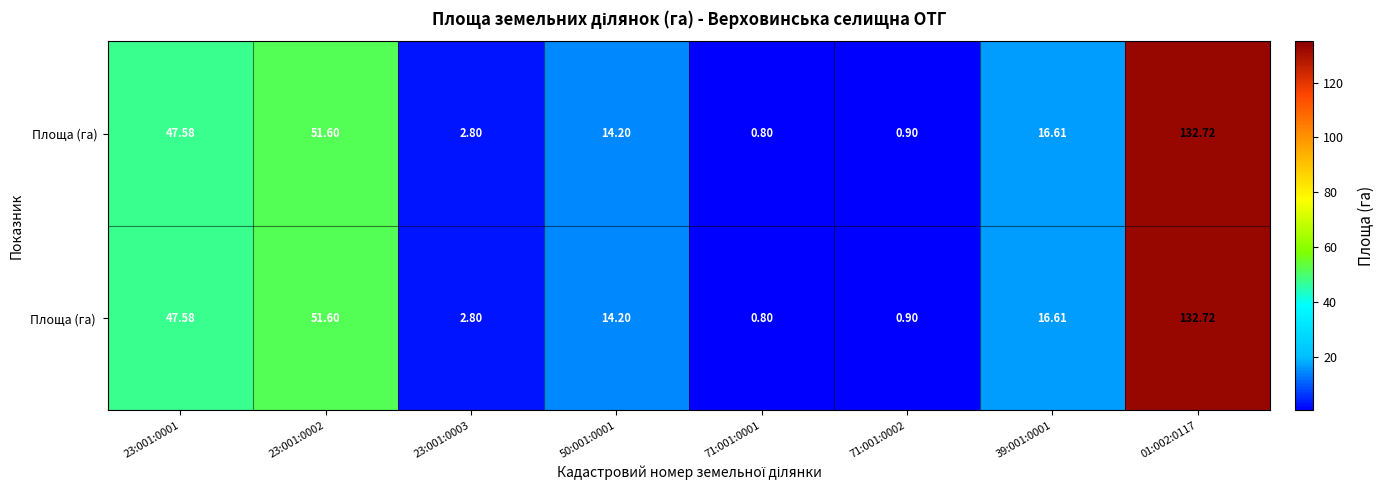

How many data points does each series have?

8